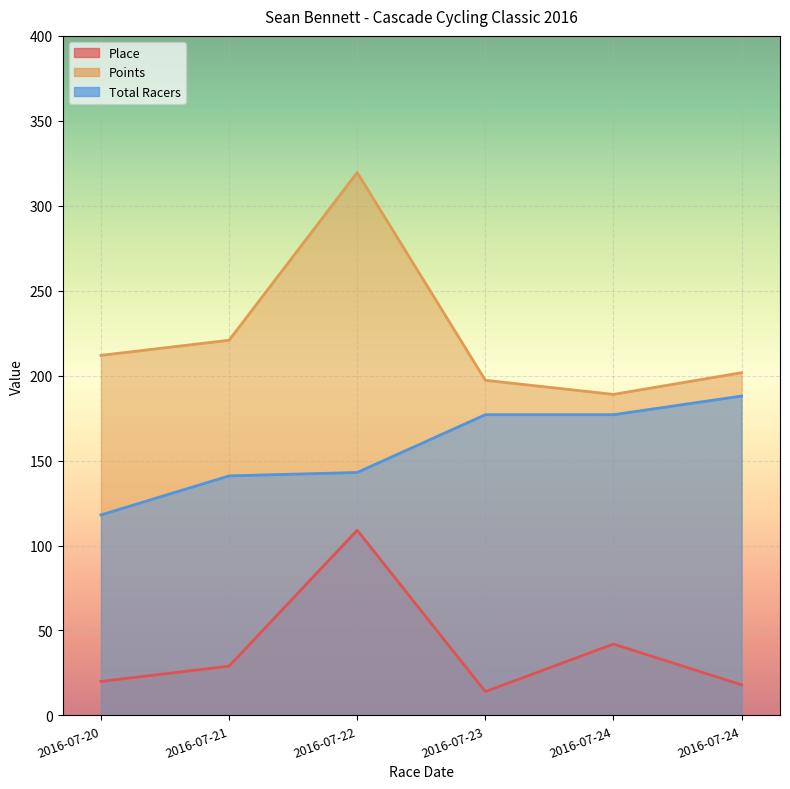

Which category has the lowest value in the Total Racers series?

2016-07-20